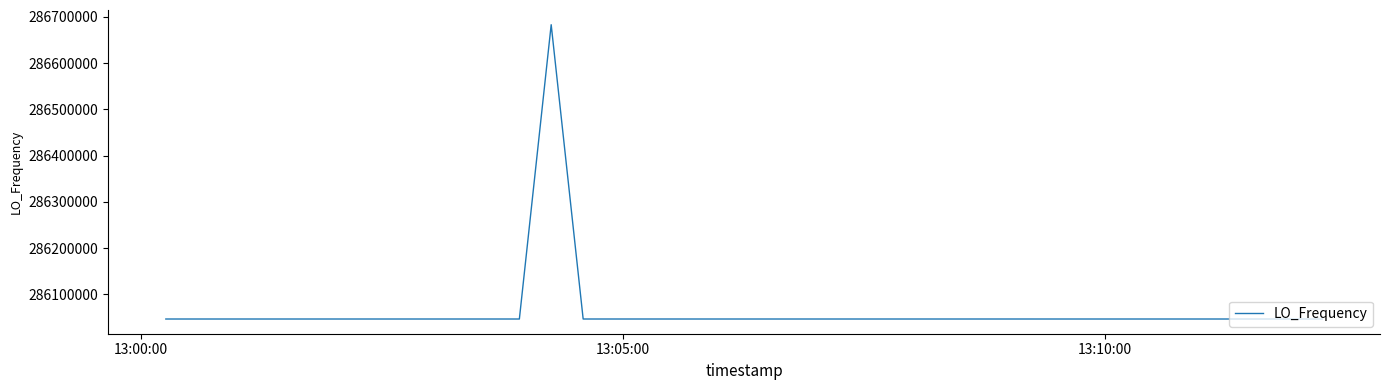

What is the difference between the maximum and minimum values?

635708.7